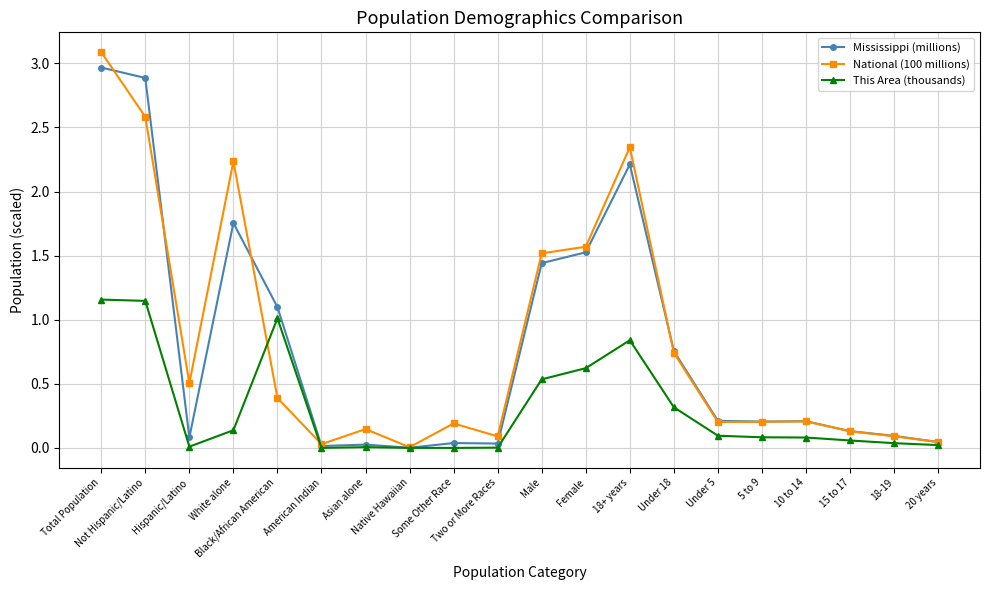

The This Area (thousands) series shows 1.1 at 18+ years. True or false?

False